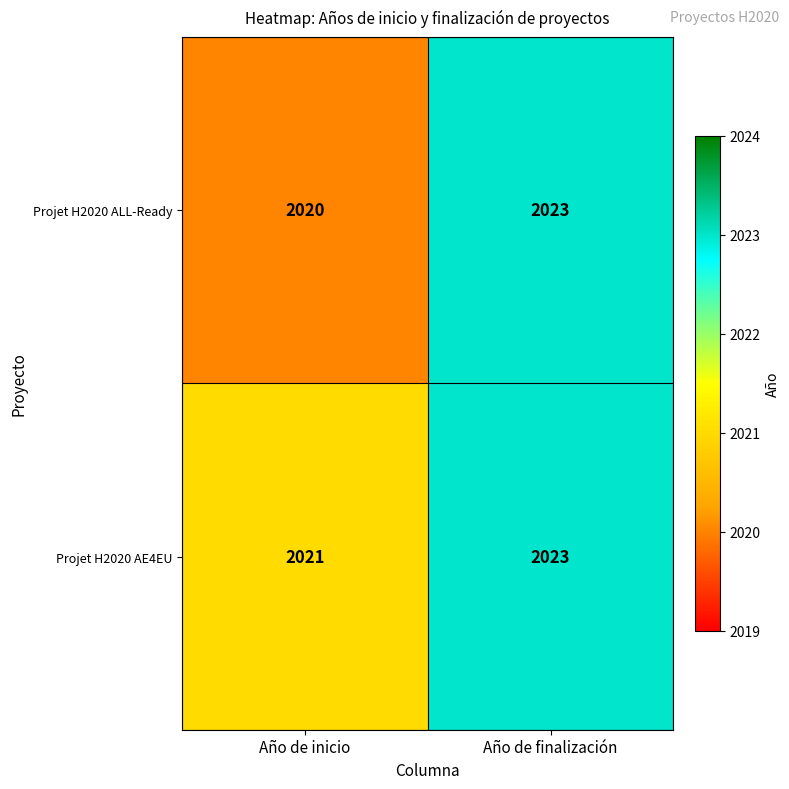

True or false: Projet H2020 AE4EU has a value of 2021 at Año de inicio.

True